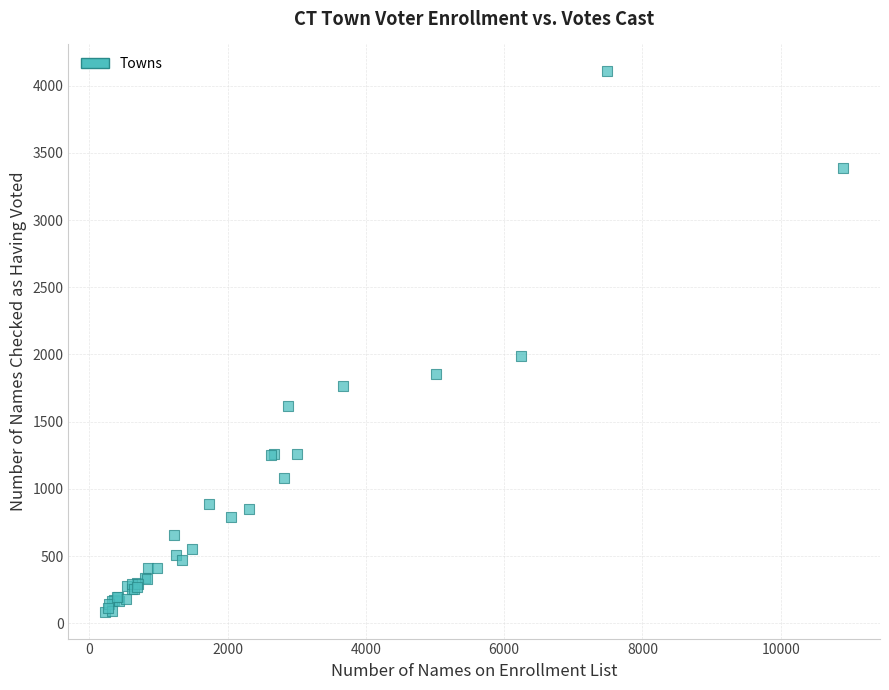

What Y value in the scatter plot is closest to 2096?

1989